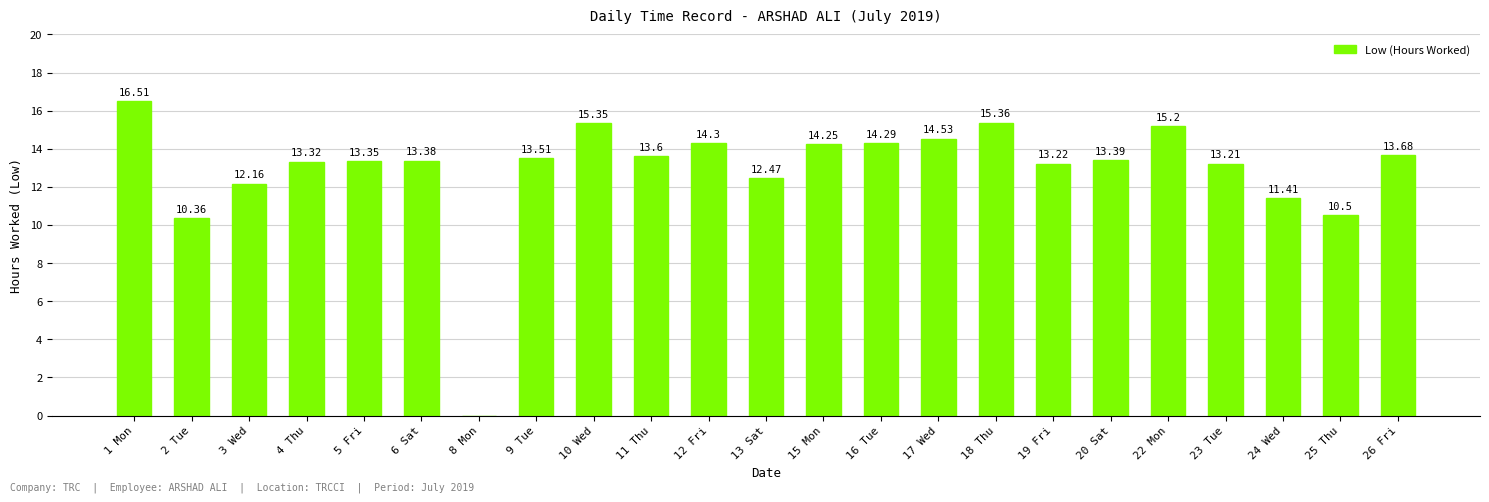

Approximately how many times larger is the value at 19 Fri compared to 24 Wed?

1.2